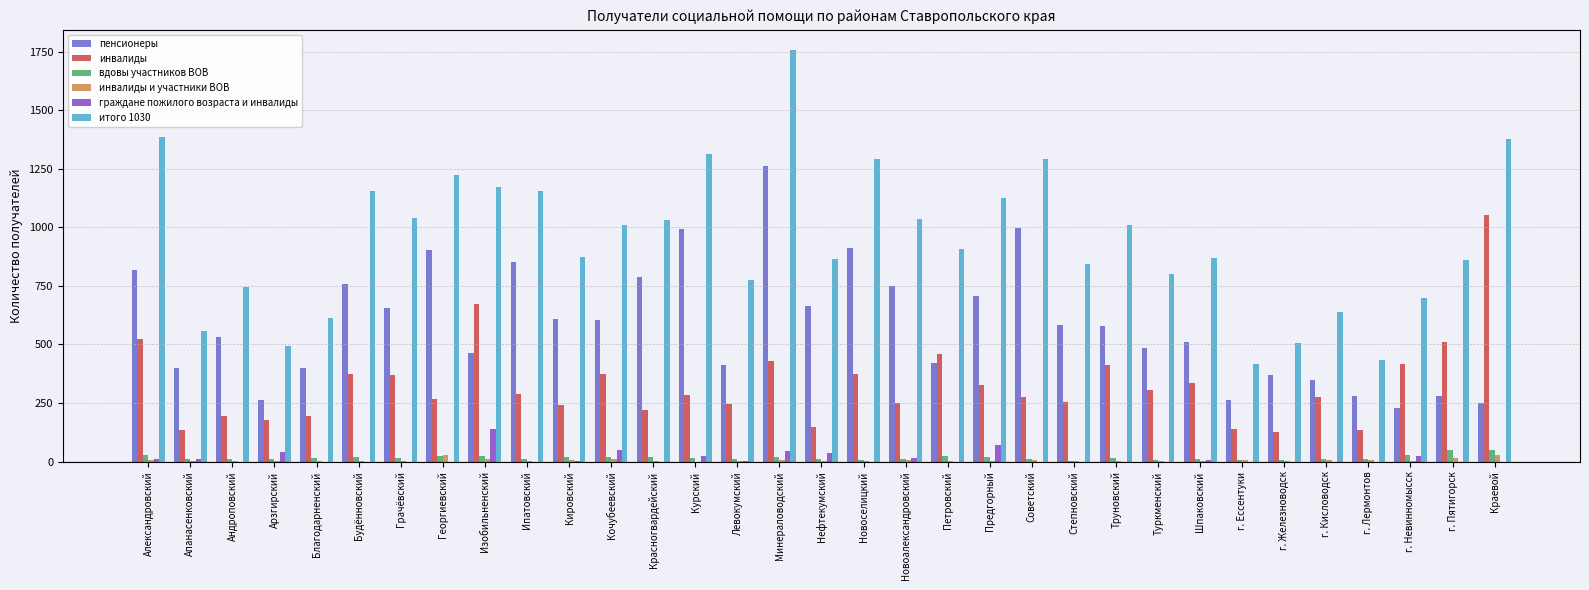

What is the sum of all пенсионеры values?

19345